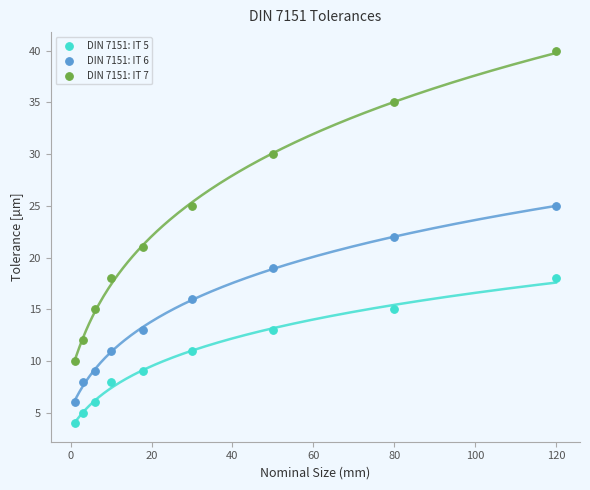

Which series contains the highest Y value?

DIN 7151: IT 7